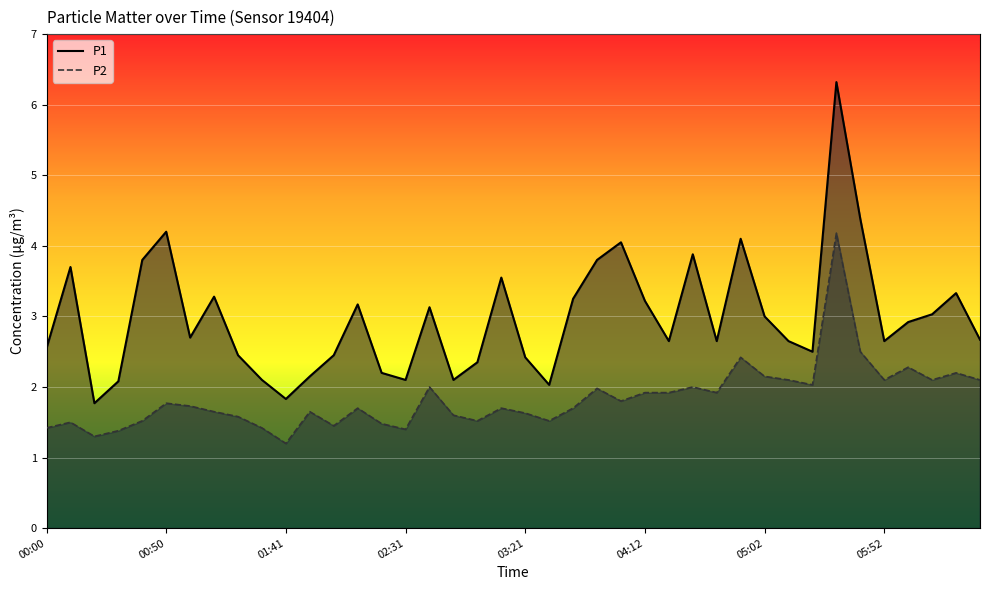

At which label is P1 line closest to 4?

24